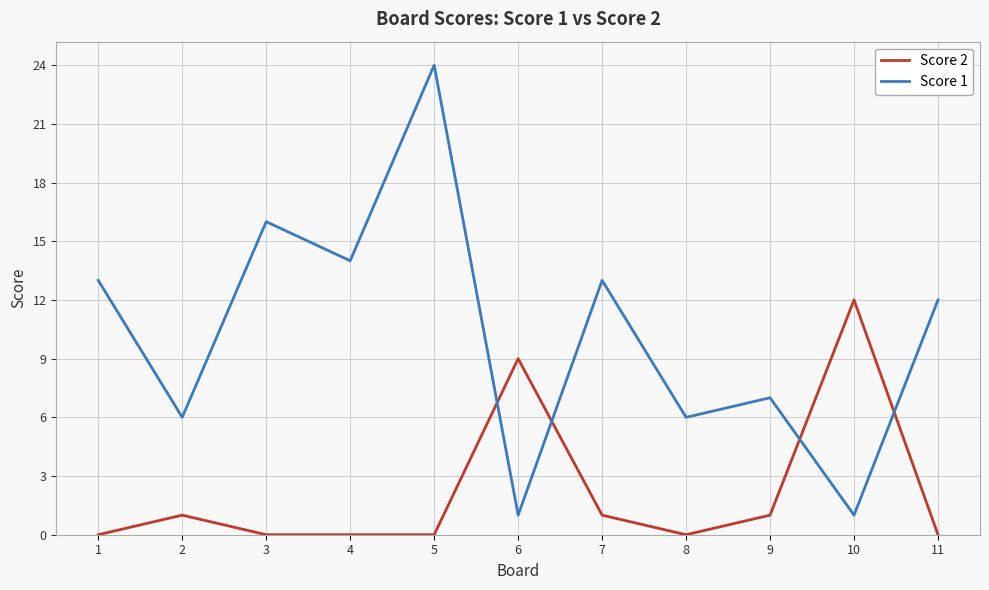

True or false: Score 2 and Score 1 cross at least once.

True